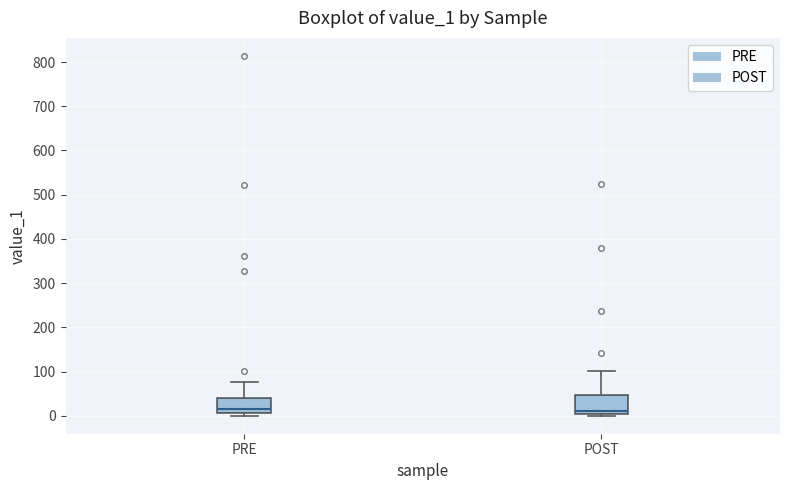

Where is the upper edge of the box for PRE on the y-axis? The values are not printed on the chart, so give them approximately, as read against the axis.

40